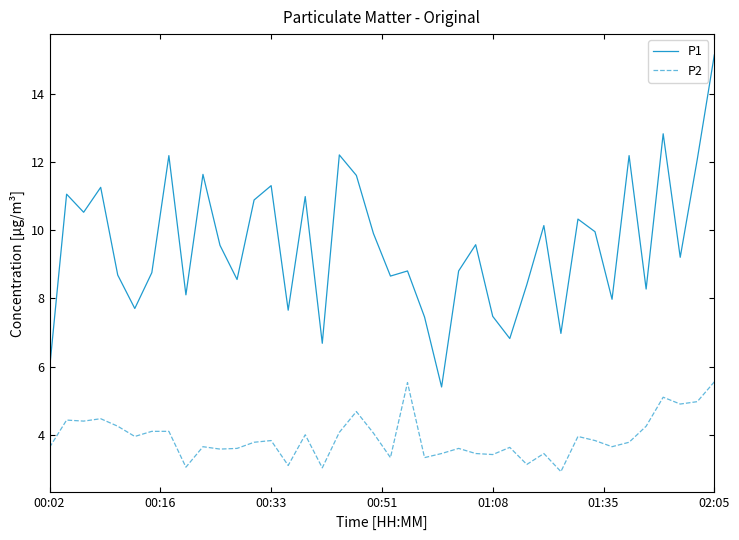

How many distinct data groups are displayed?

2